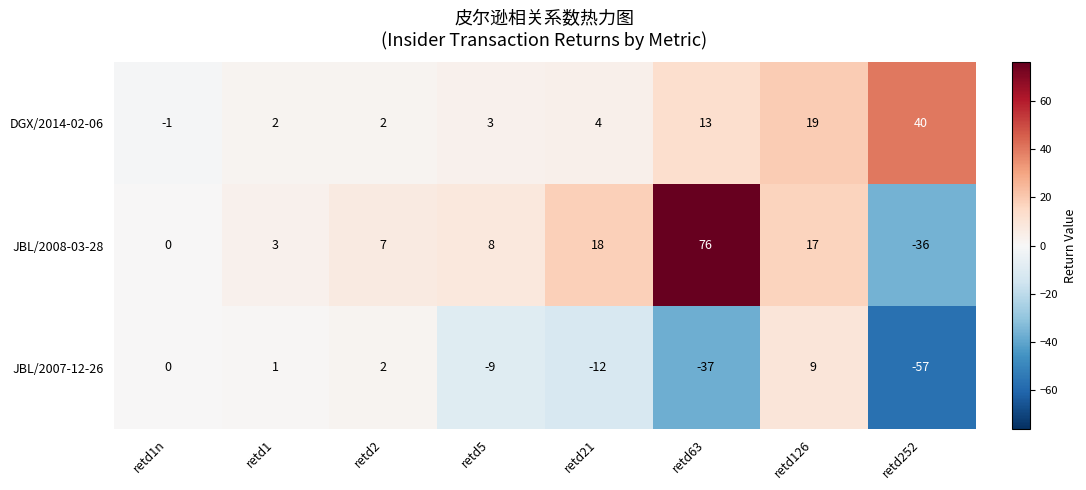

What is the sum of all DGX/2014-02-06 values?

82